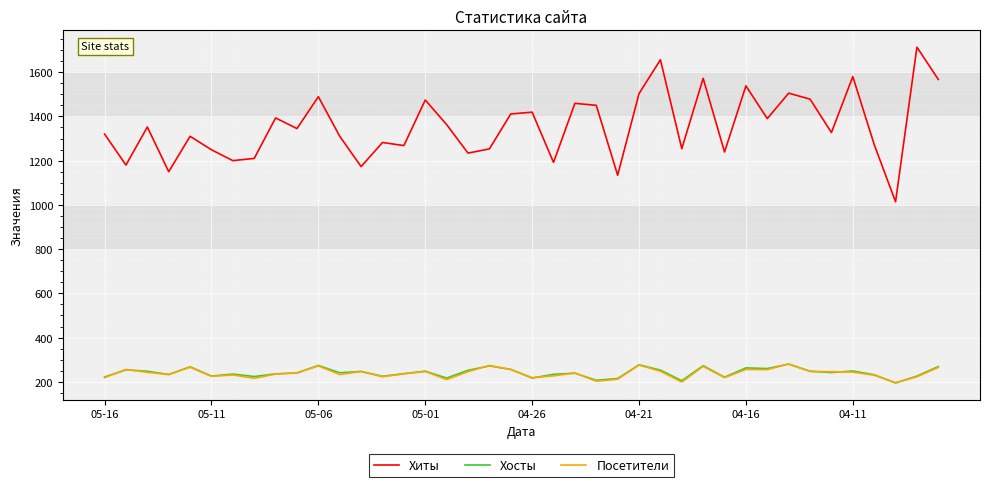

Which series has the largest total across all categories?

Хиты